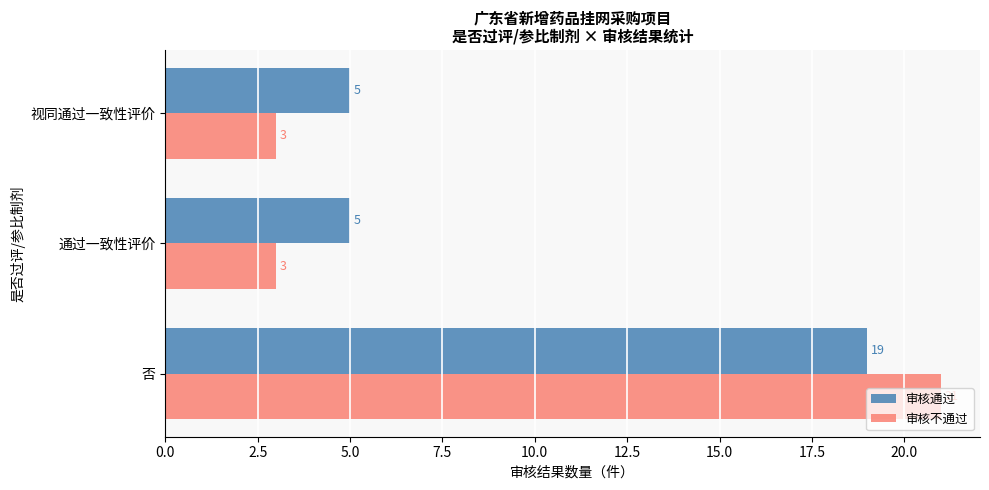

How many data points does each series have?

3